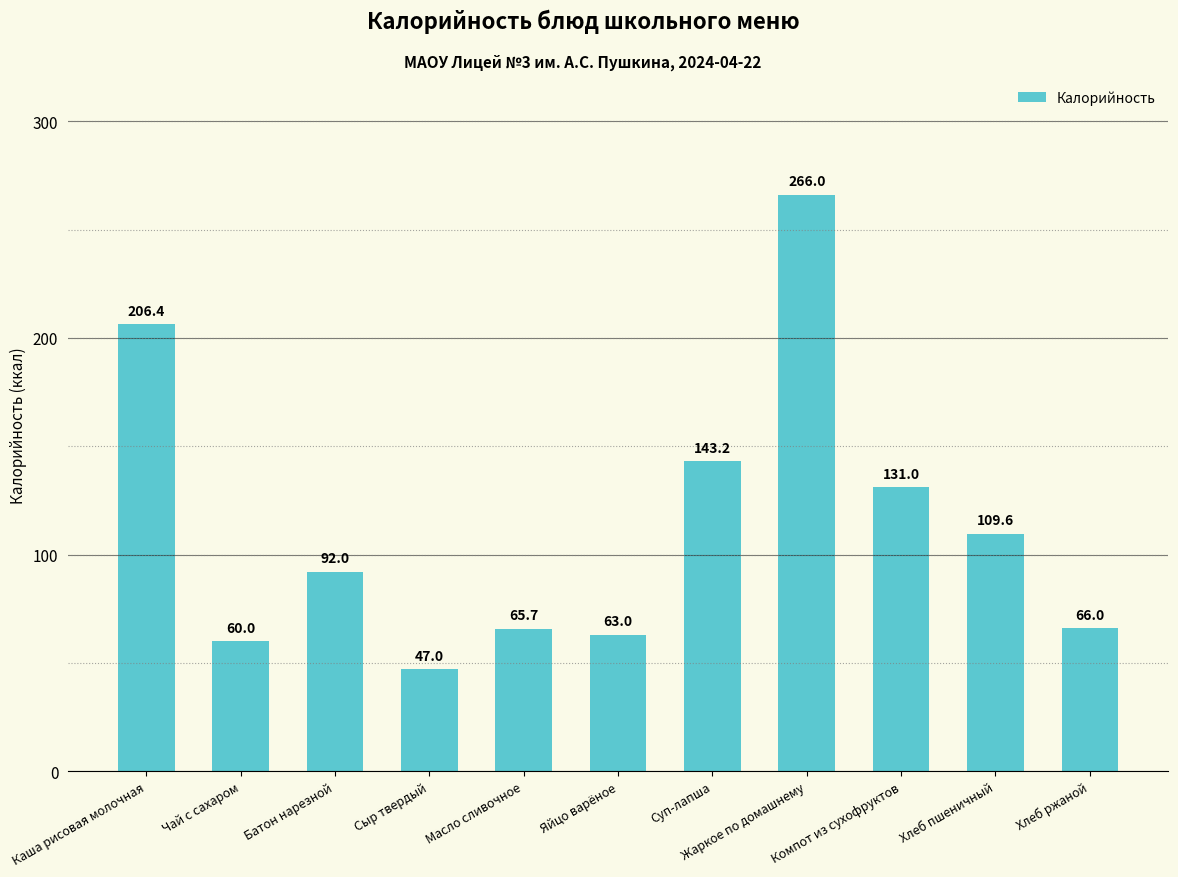

True or false: the data shows 92.0 at Батон нарезной.

True